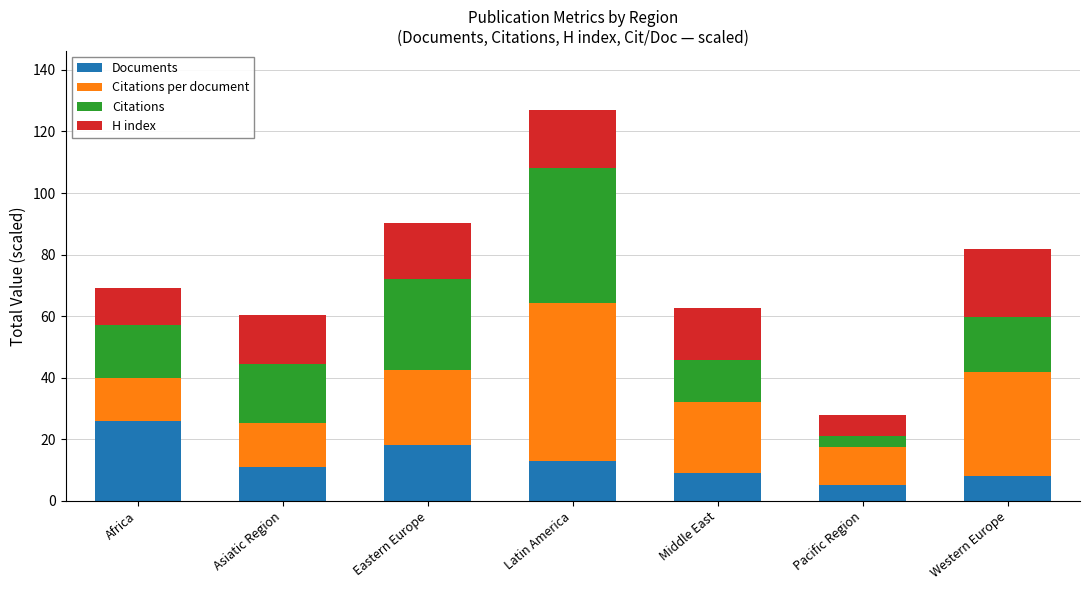

What is the highest value of the Documents series?

26.0